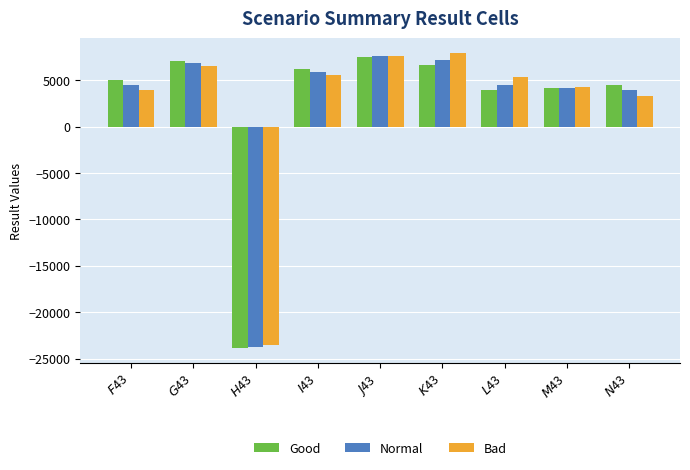

What is the sum of all Normal values?

21240